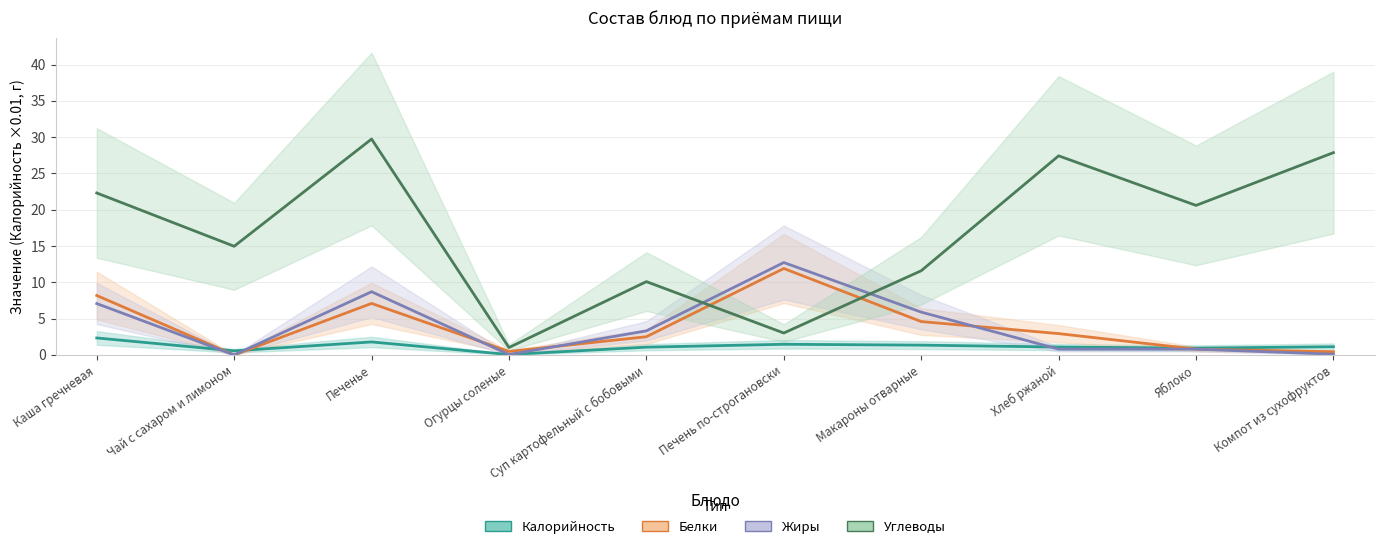

What is the label of the 5th point from the left?

Суп картофельный с бобовыми